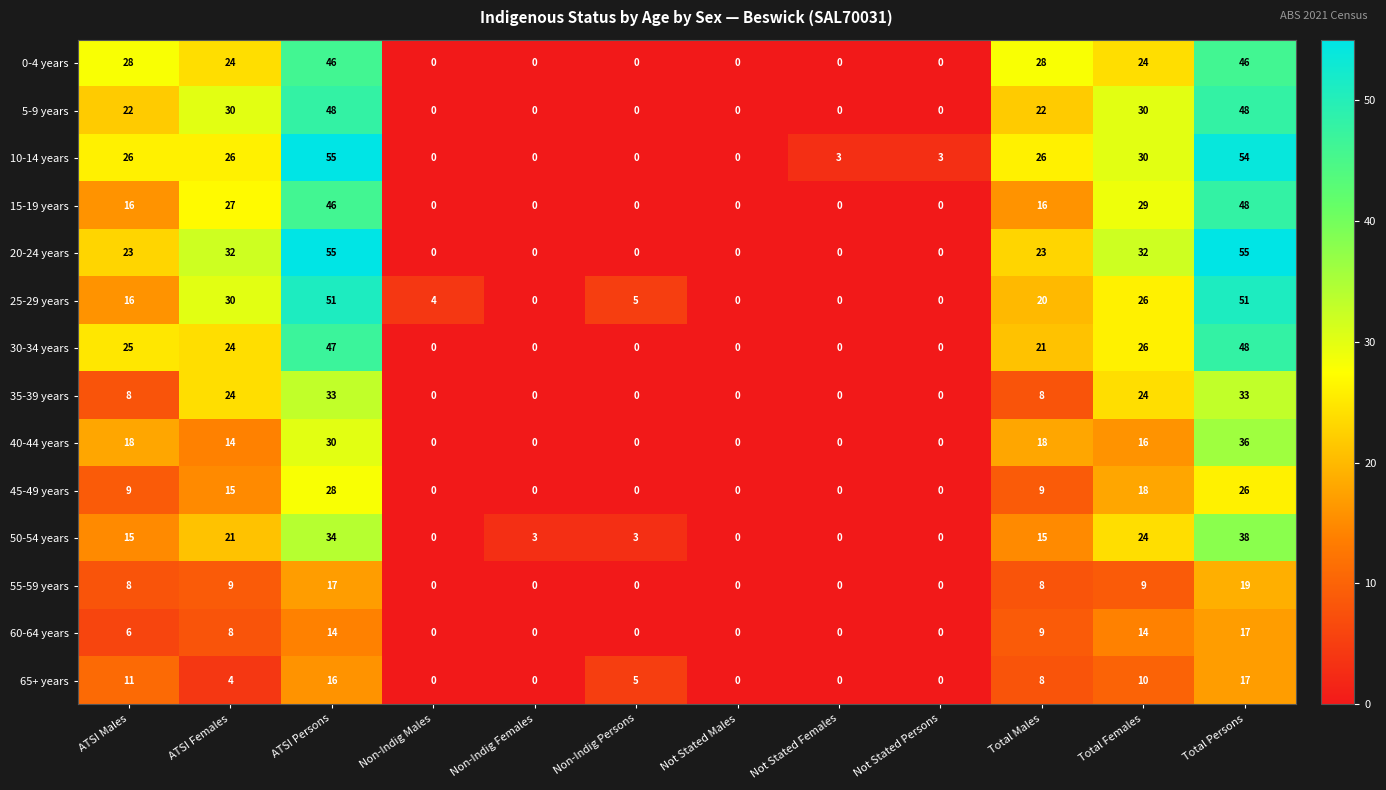

What is the spread (max minus min) of values at Non-Indig Females?

3